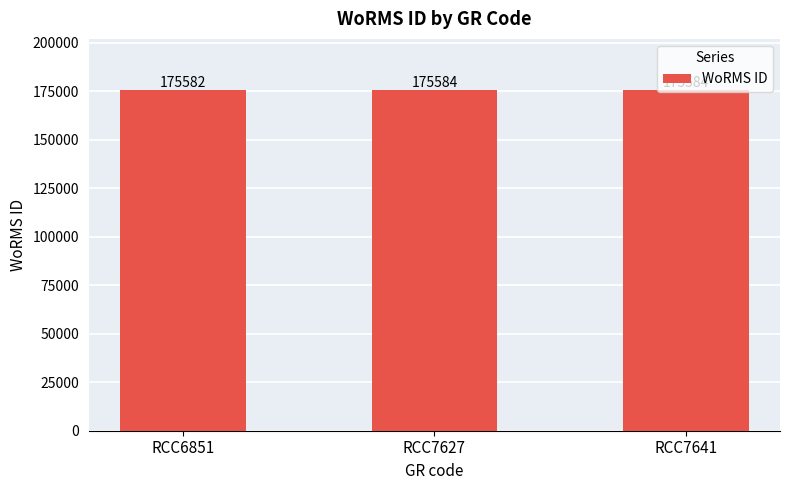

How many bars are there in total?

3